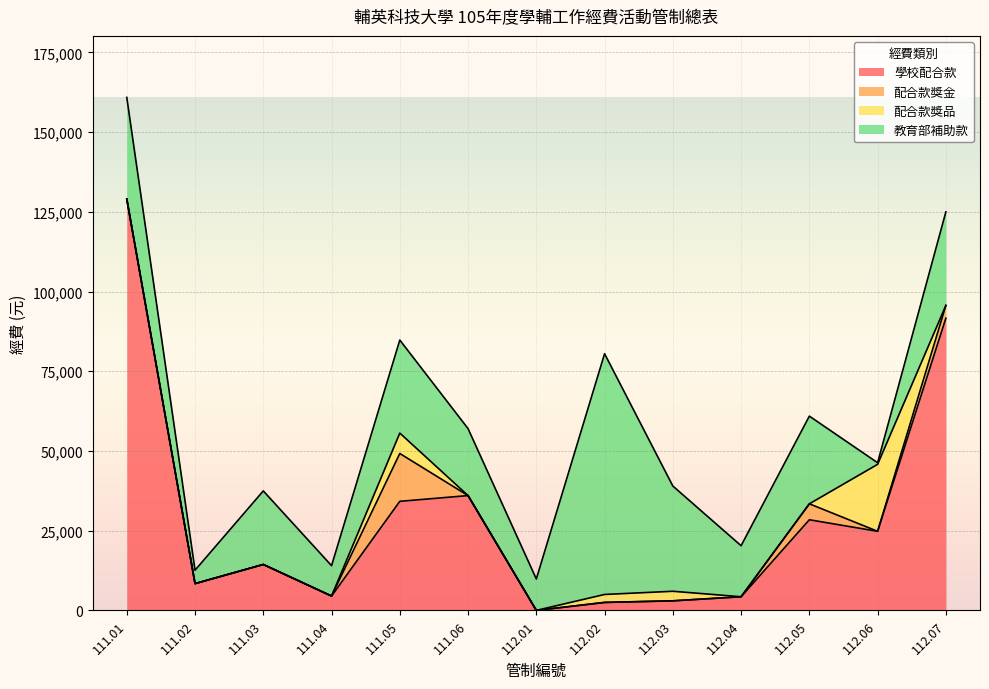

What is the spread (max minus min) of values at 111.06?

36000